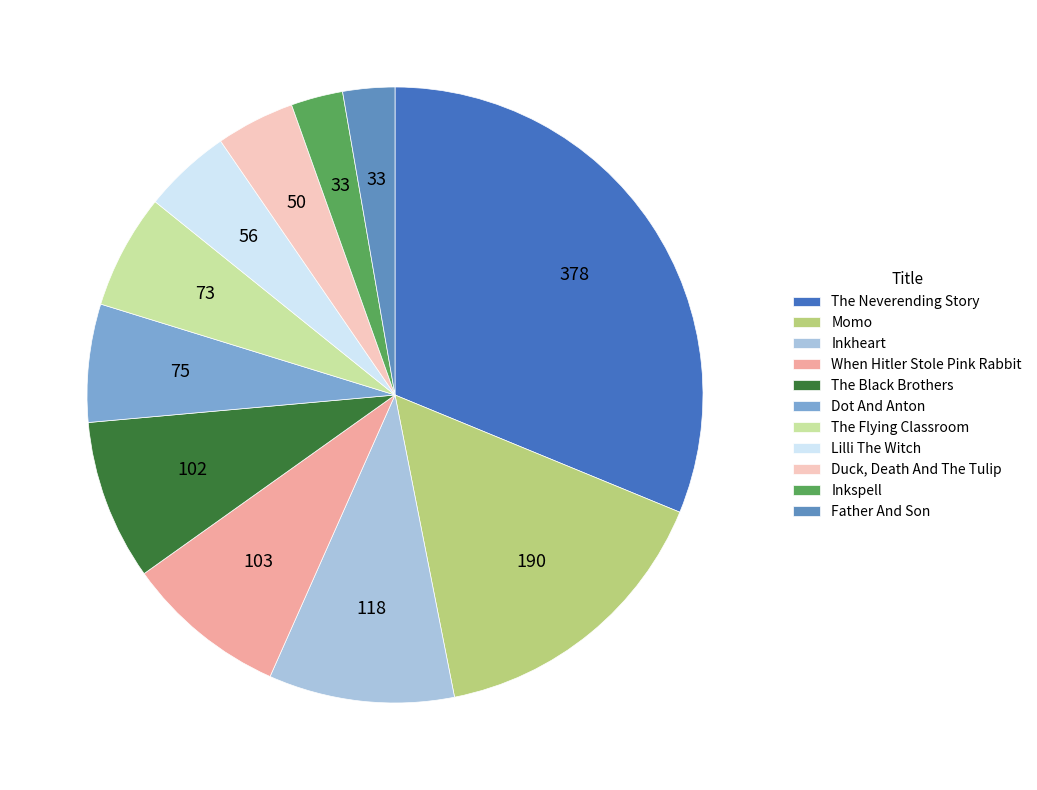

Is Father And Son the majority of the pie?

No